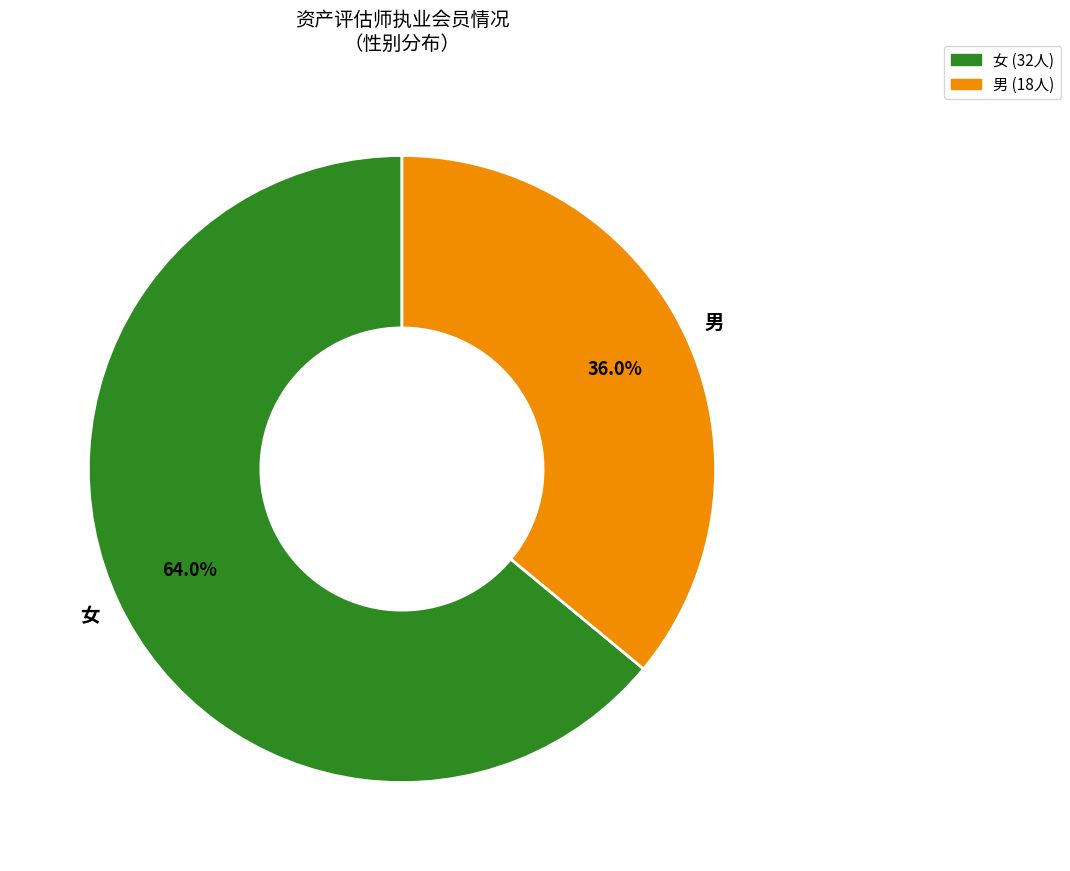

Is there a majority slice in this chart?

Yes